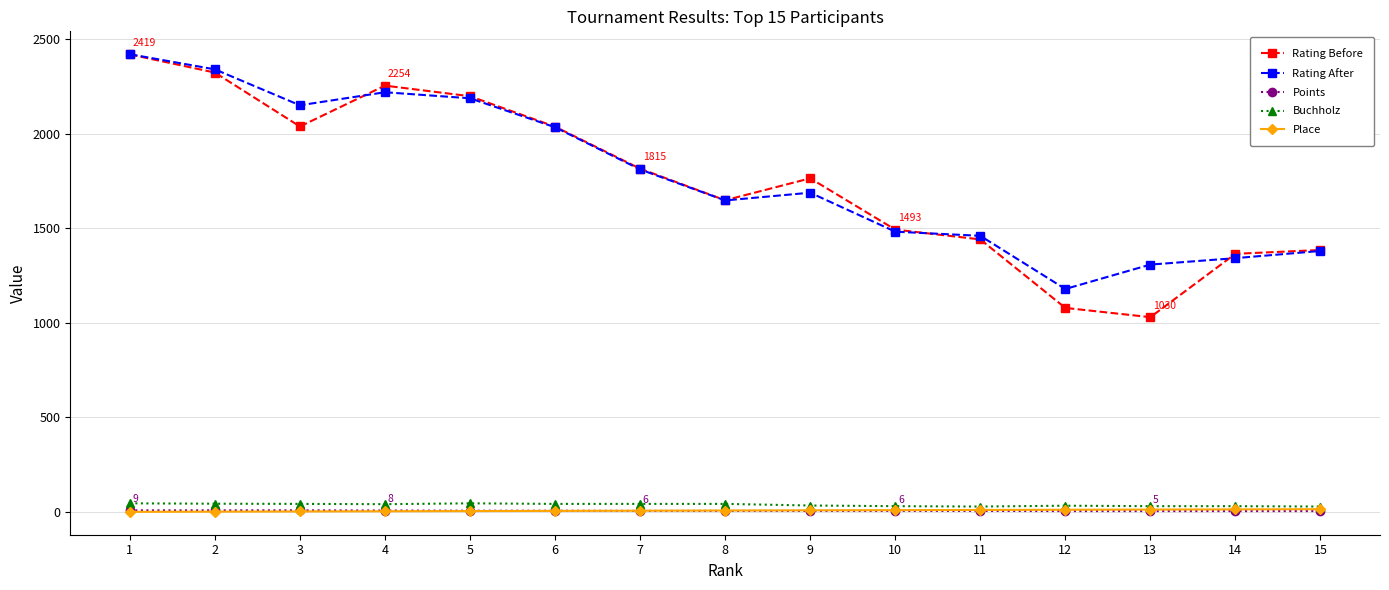

True or false: Rating Before and Points cross at least once.

False